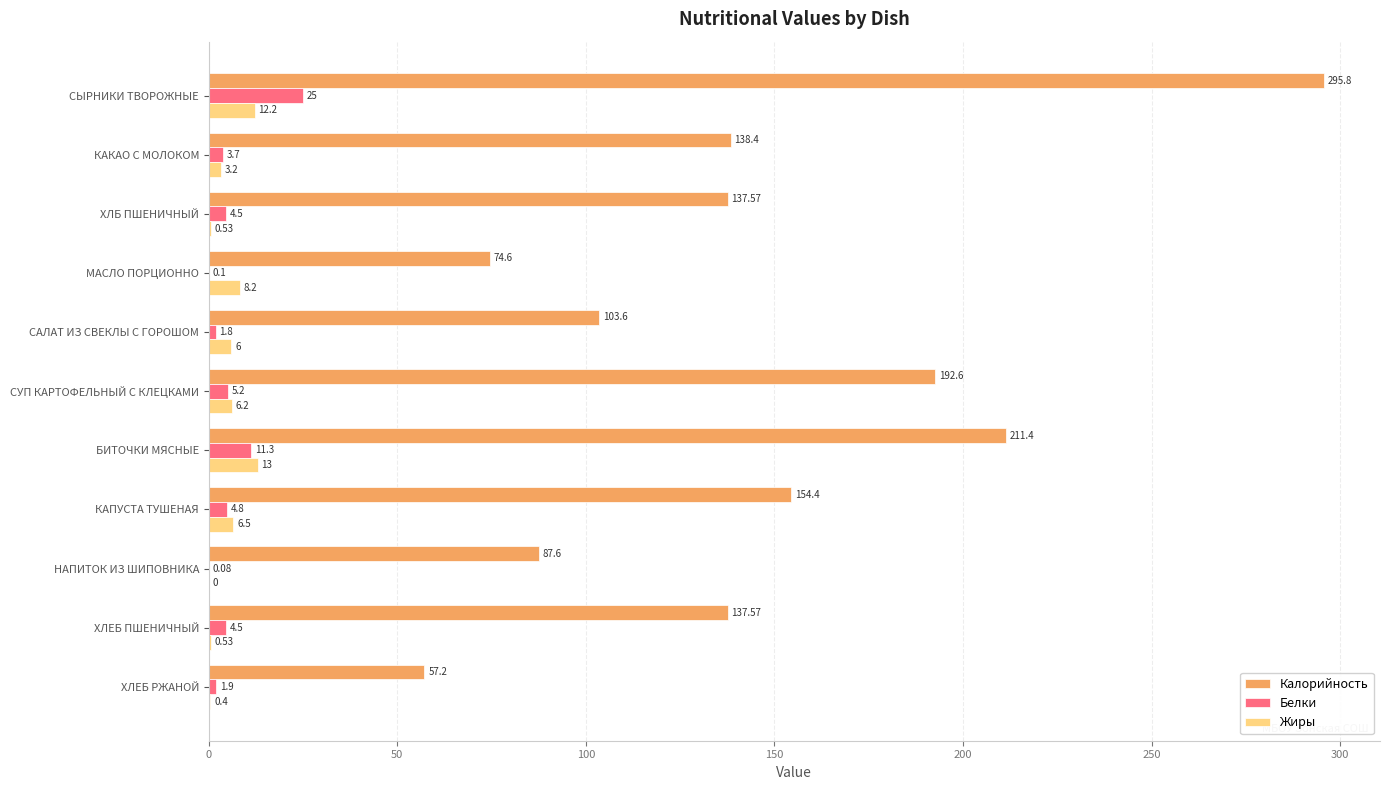

How many series are shown in this chart?

3